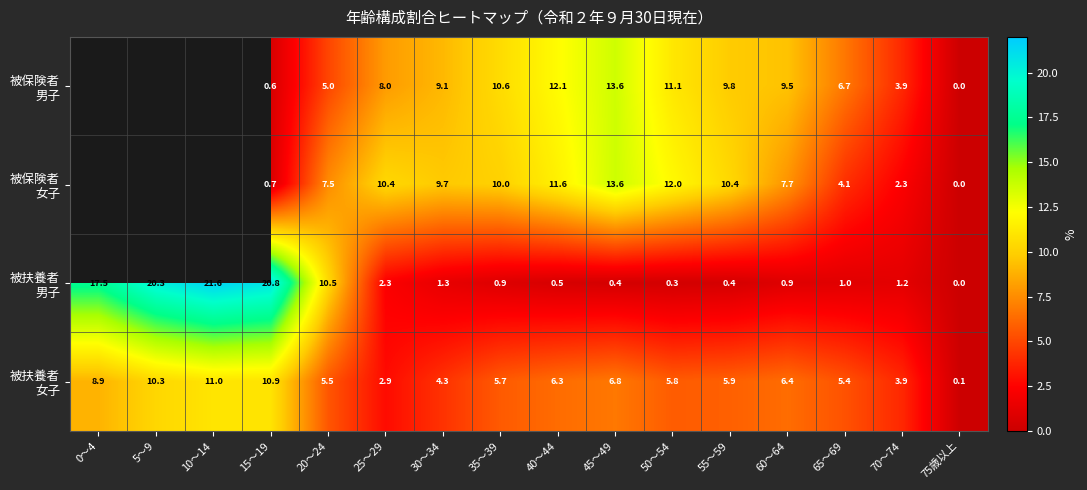

The 被扶養者 女子 series shows 8.9 at 0～4. True or false?

True